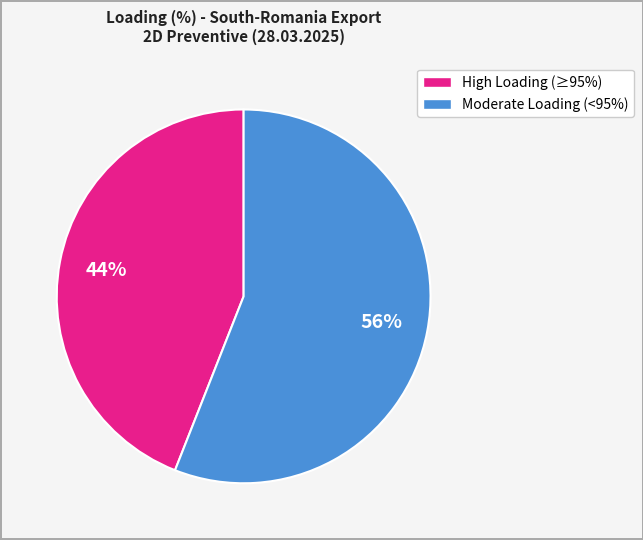

To the nearest percent, what is the average slice percentage?

50%